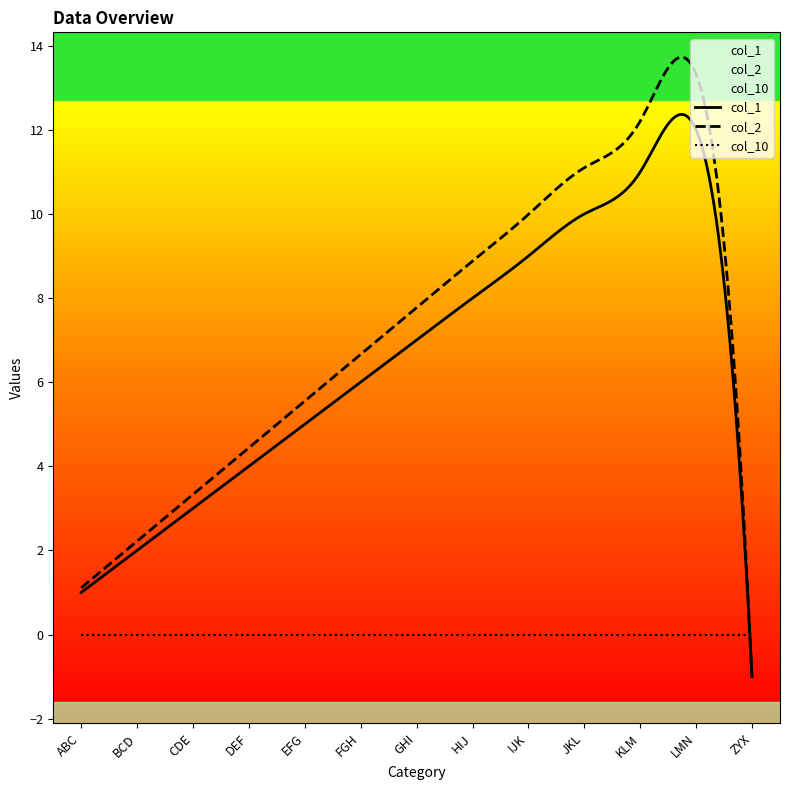

Reading left to right, transcribe all the data shown in this chart.

col_1: ABC=1.0	BCD=2.0	CDE=3.0	DEF=4.0	EFG=5.0	FGH=6.0	GHI=7.0	HIJ=8.0	IJK=9.0	JKL=10.0	KLM=11.0	LMN=12.0	ZYX=-1.0
col_2: ABC=1.1	BCD=2.2	CDE=3.3	DEF=4.4	EFG=5.5	FGH=6.7	GHI=7.8	HIJ=8.9	IJK=10.0	JKL=11.1	KLM=12.2	LMN=13.3	ZYX=-1.1
col_10: ABC=0.0	BCD=0.0	CDE=0.0	DEF=0.0	EFG=0.0	FGH=0.0	GHI=0.0	HIJ=0.0	IJK=0.0	JKL=0.0	KLM=0.0	LMN=0.0	ZYX=0.0